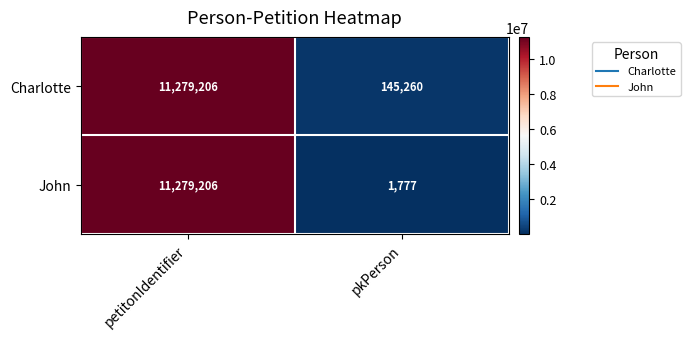

Where is John nearest to the value 5640491?

pkPerson